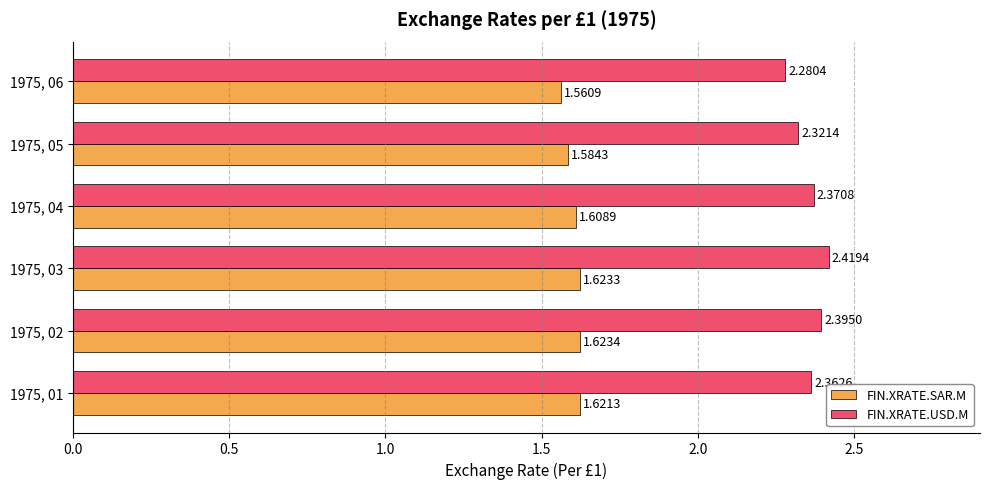

Which series changed the most between 1975, 02 and 1975, 06?

FIN.XRATE.USD.M